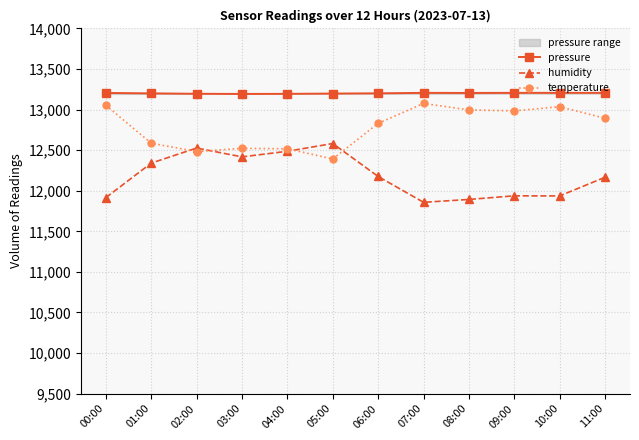

Where is pressure nearest to the value 13199?

01:00